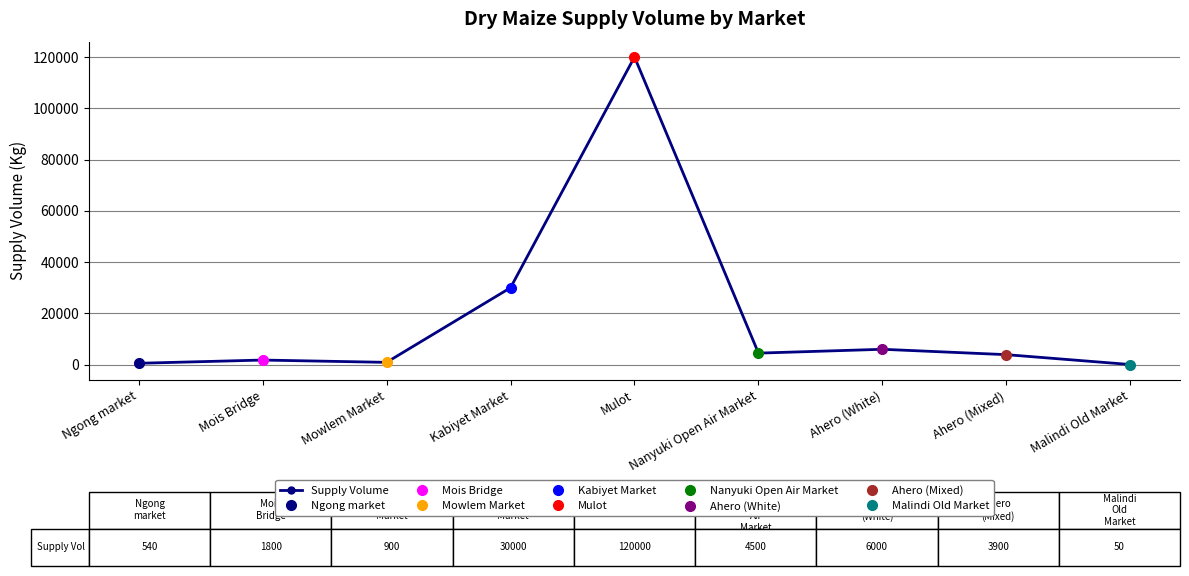

Read the value at Kabiyet Market, to the nearest 50.

30000